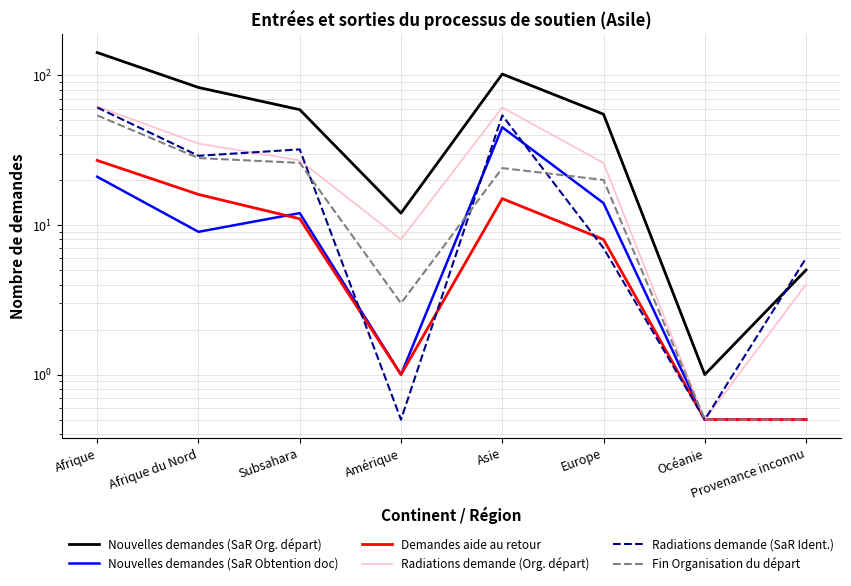

The Radiations demande (Org. départ) series shows 18.9 at Afrique. True or false?

False